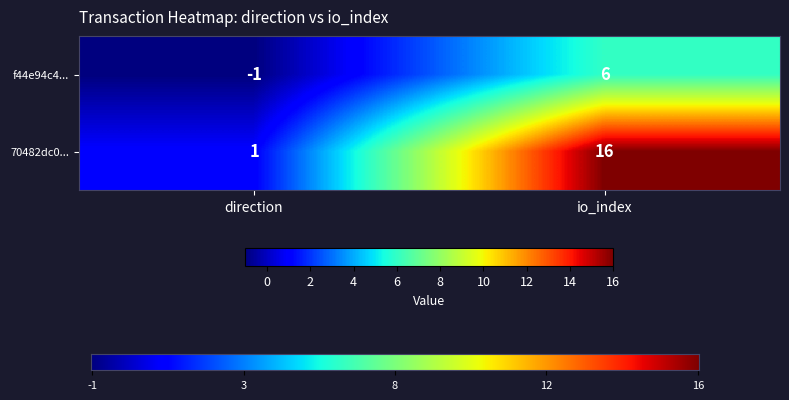

What is the spread (max minus min) of values at io_index?

10